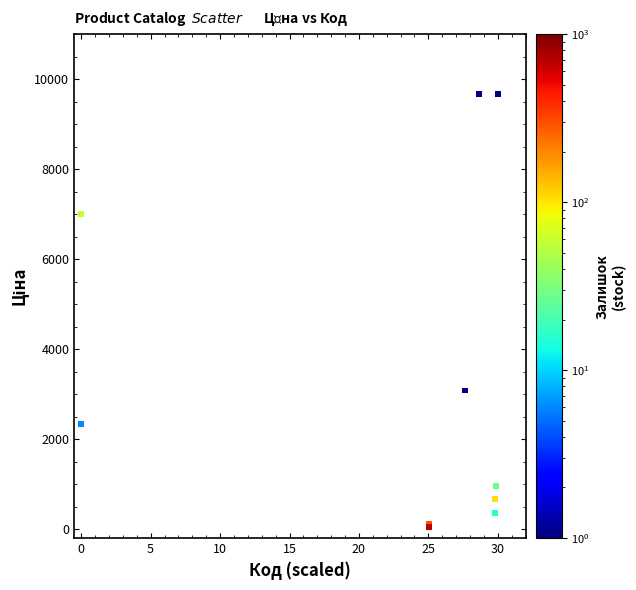

What Y value in the scatter plot is closest to 4859?

3080.7